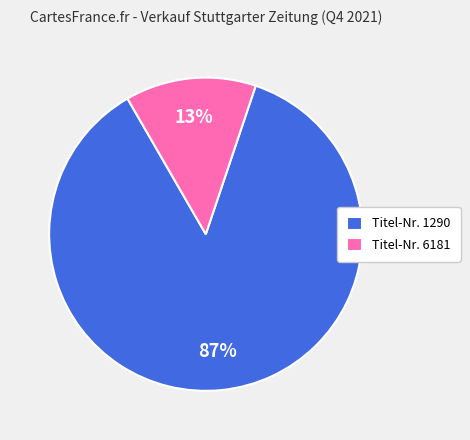

Which slice represents more than half of the pie?

Titel-Nr. 1290